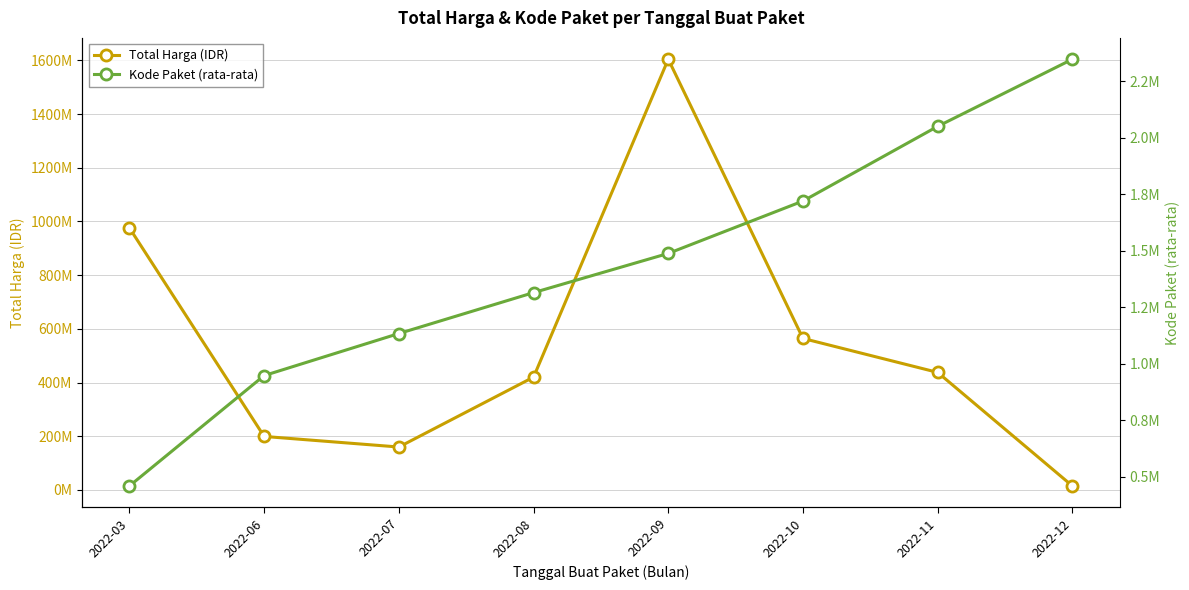

Which category has the highest value in the Total Harga (IDR) series?

2022-09